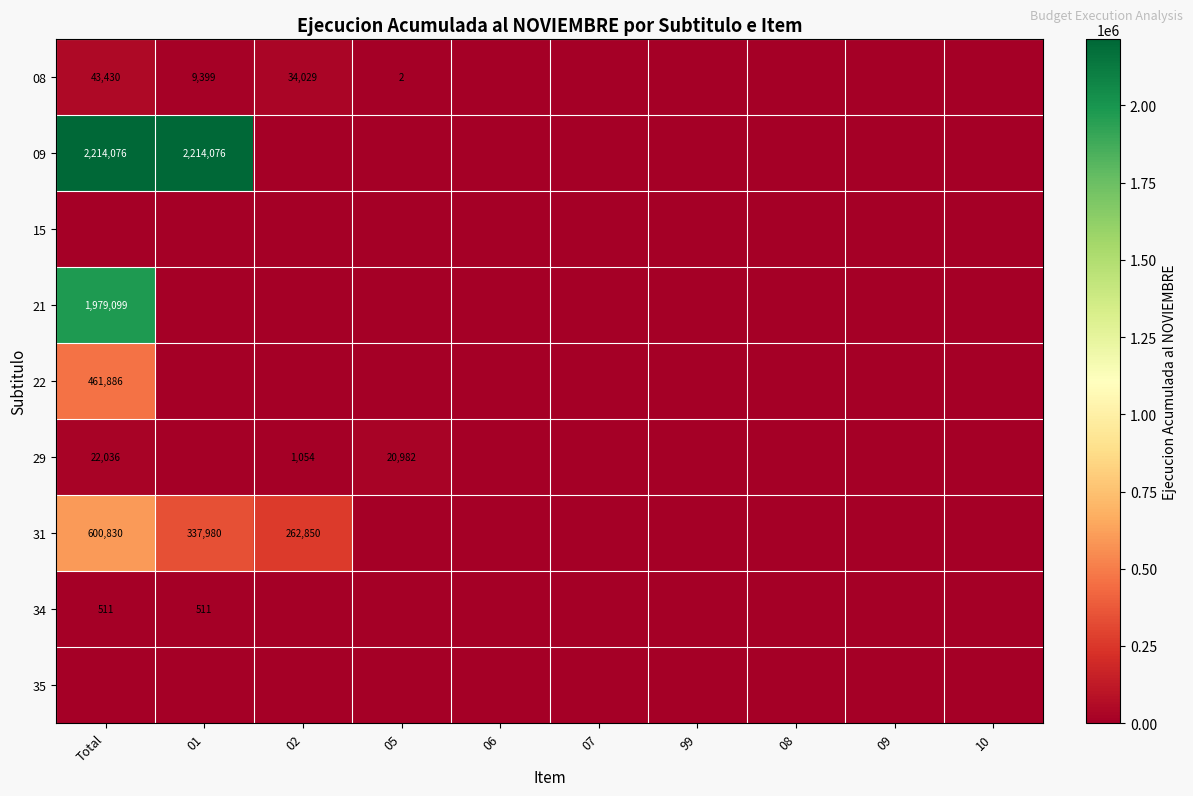

The 29 series shows 1054 at 02. True or false?

True